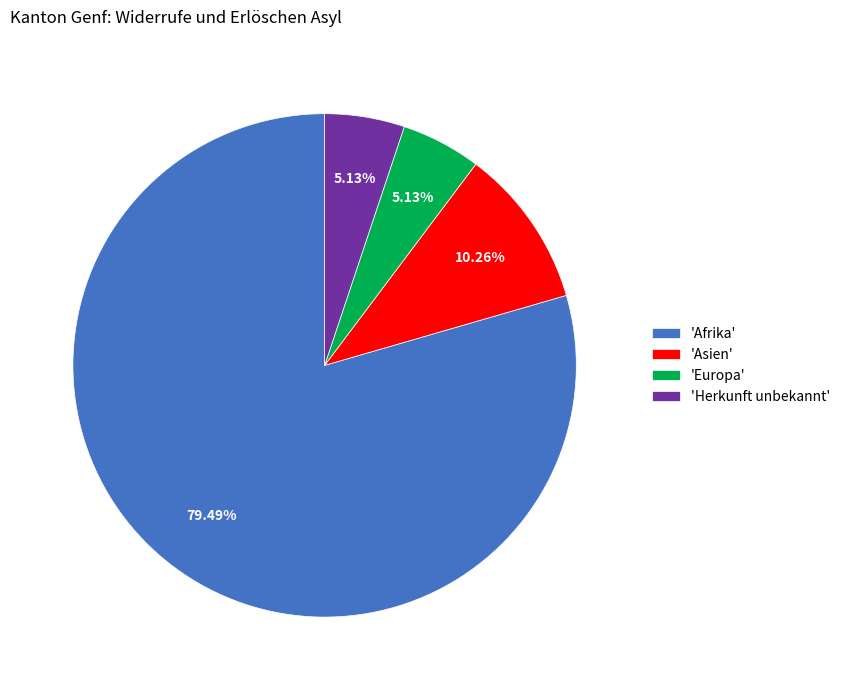

Is the sum of 'Afrika' and 'Herkunft unbekannt' greater than half?

Yes